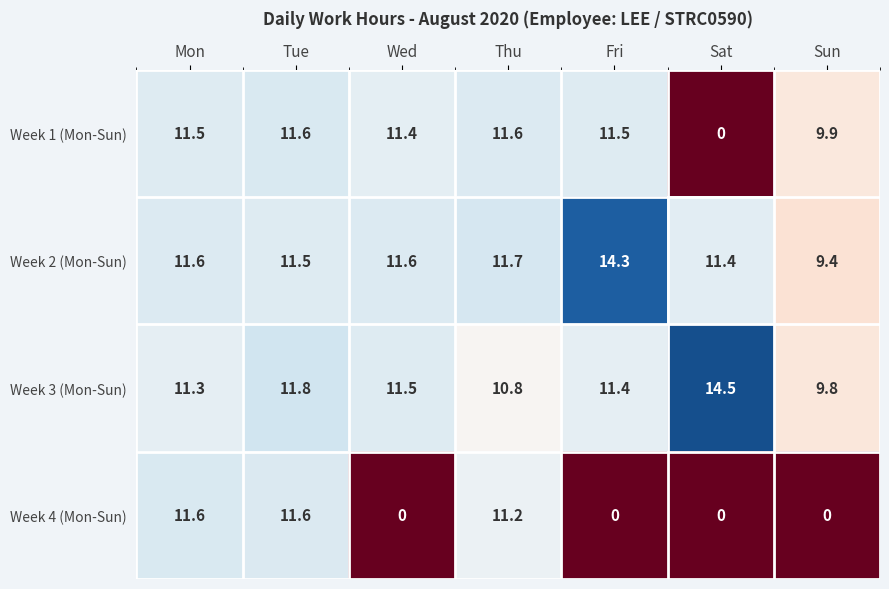

What value does the Week 2 (Mon-Sun) series have at Mon?

11.6